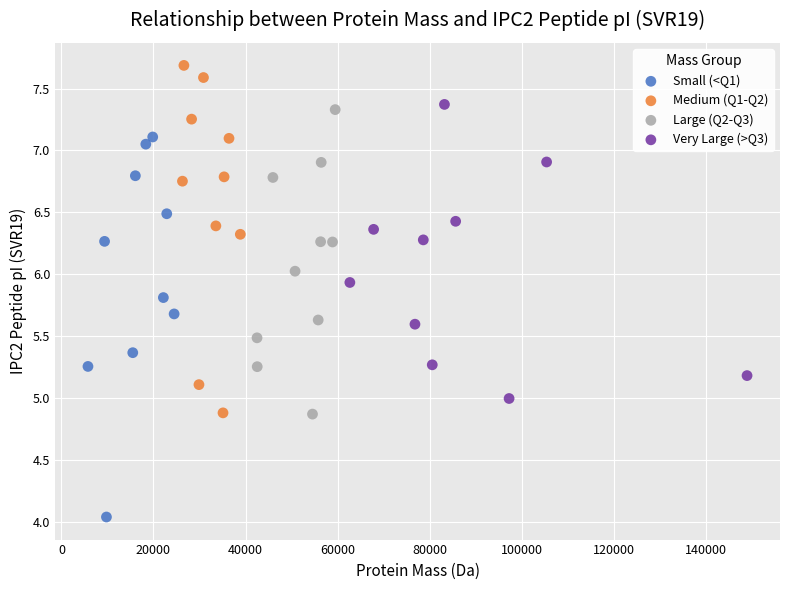

Which series reaches the maximum Y coordinate?

Medium (Q1-Q2)